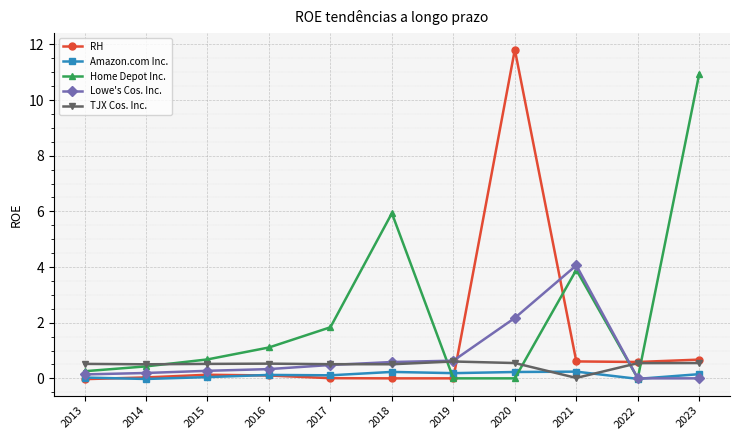

What is the difference between the maximum and second lowest values in the Lowe's Cos. Inc. series?

4.1